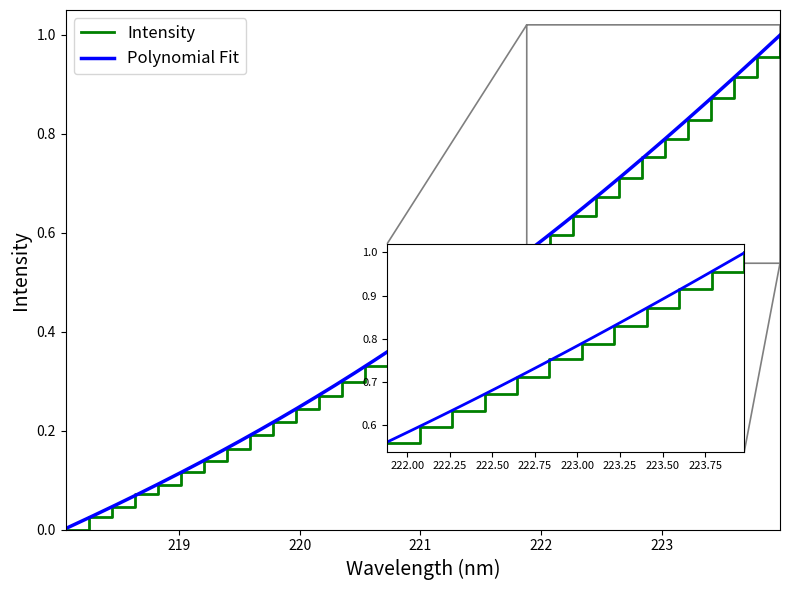

What is the label of the 29th point from the left?

223.408